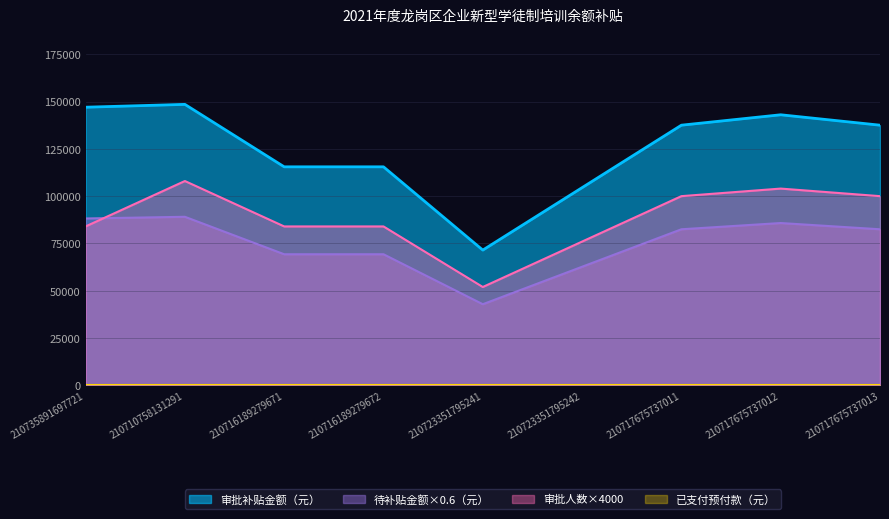

At which category does 待补贴金额（元） reach its first local valley?

210723351795241